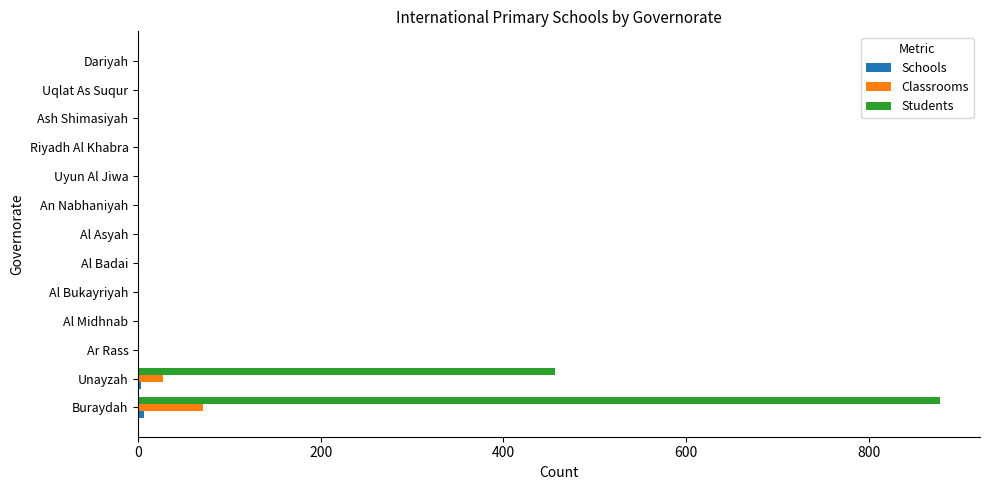

Is it true that Classrooms equals -46 at Al Bukayriyah?

False